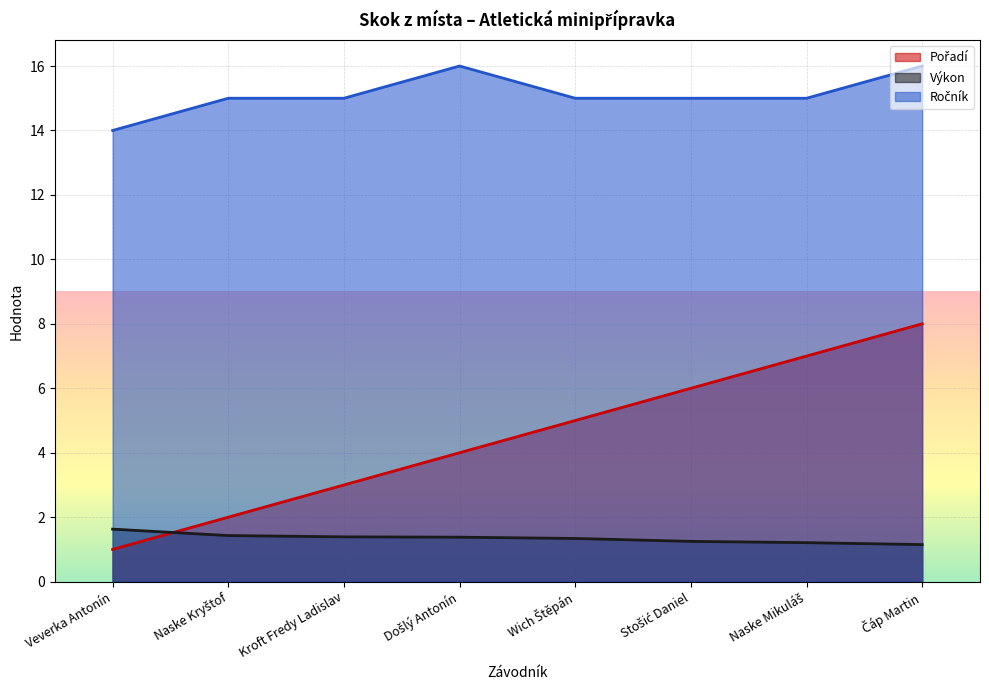

True or false: Ročník has a value of 9.8 at Veverka Antonín.

False